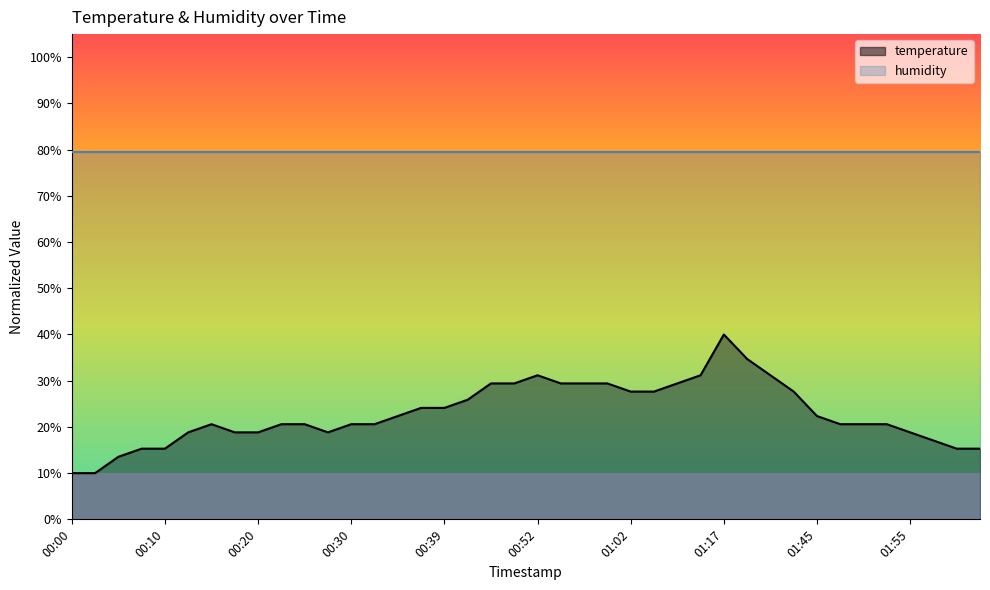

What is the approximate value at 01:04?

27.6